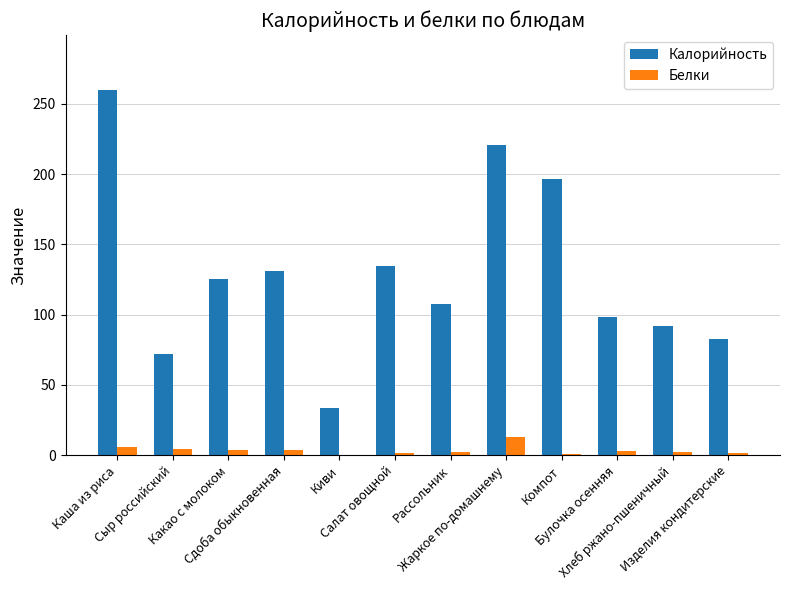

Which series has the largest total across all categories?

Калорийность